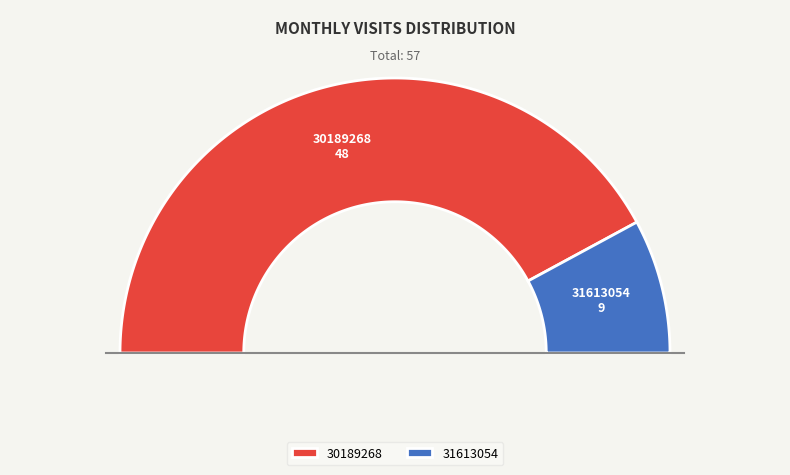

To the nearest percent, what is the combined percentage of 31613054 and 30189268?

100%